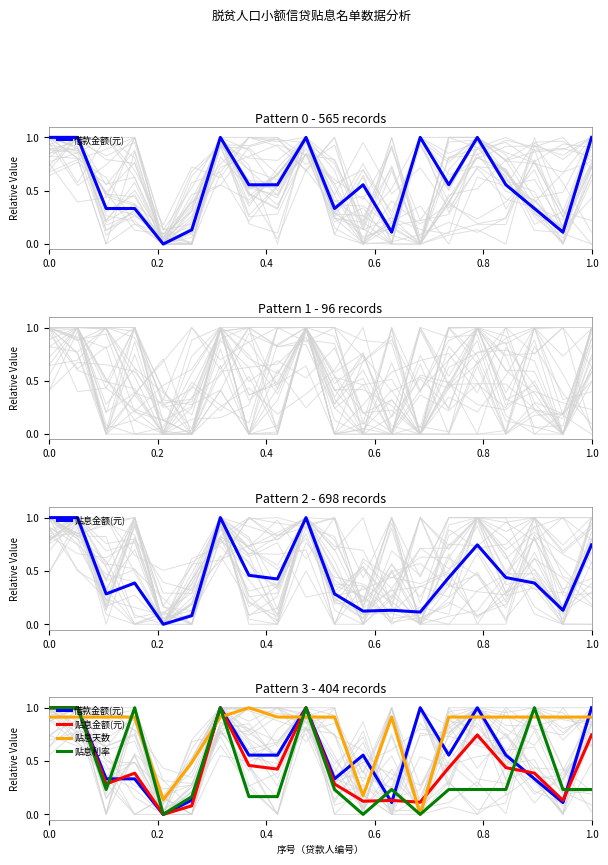

What is the difference between the maximum and minimum values in the 贴息金额(元) series?

1.0